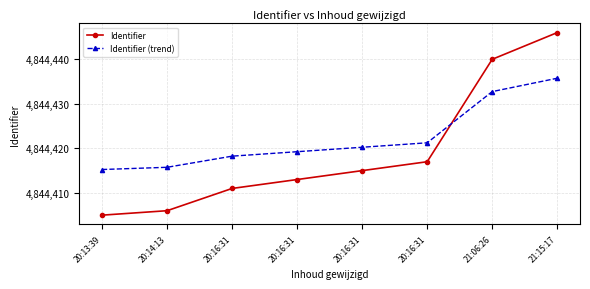

Which category has the highest value in the Identifier series?

21:15:17